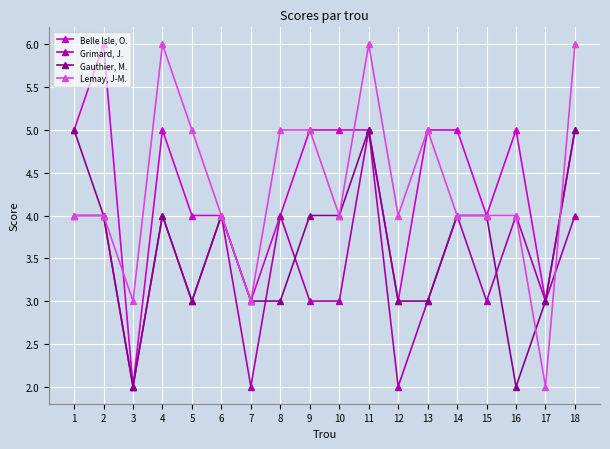

The Gauthier, M. series shows 3 at 17. True or false?

True